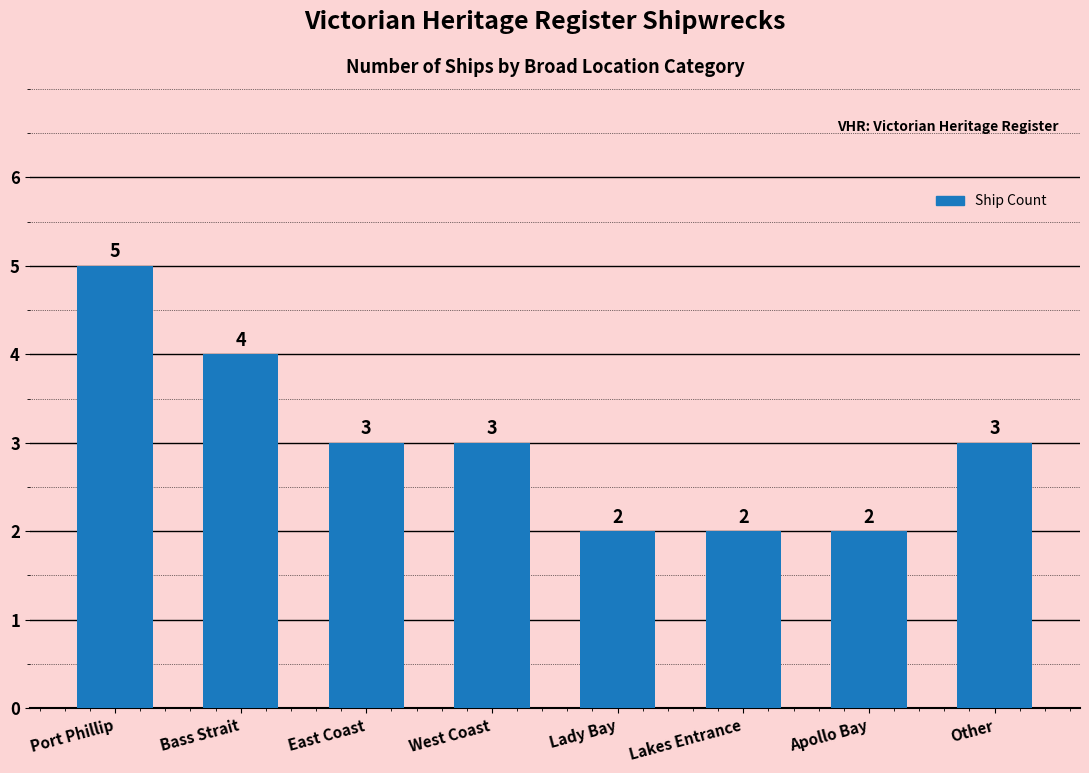

What is the sum of all values?

24